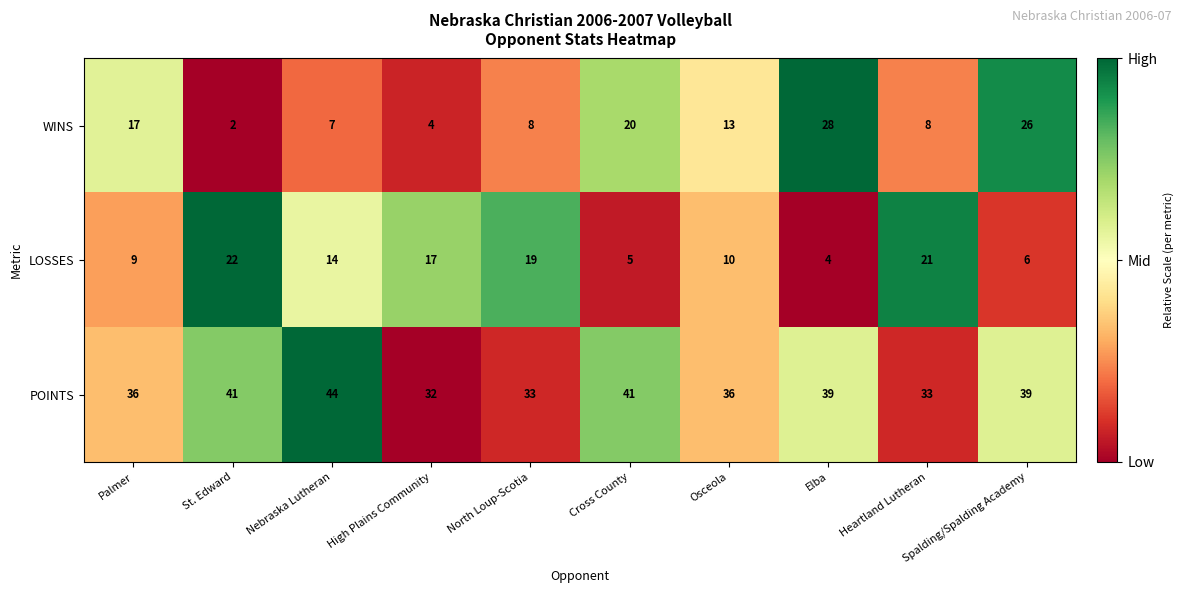

Which label corresponds to the largest value in the chart?

Nebraska Lutheran